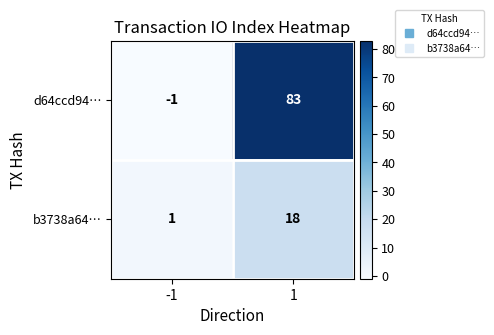

What is the highest value of the d64ccd94… series?

83